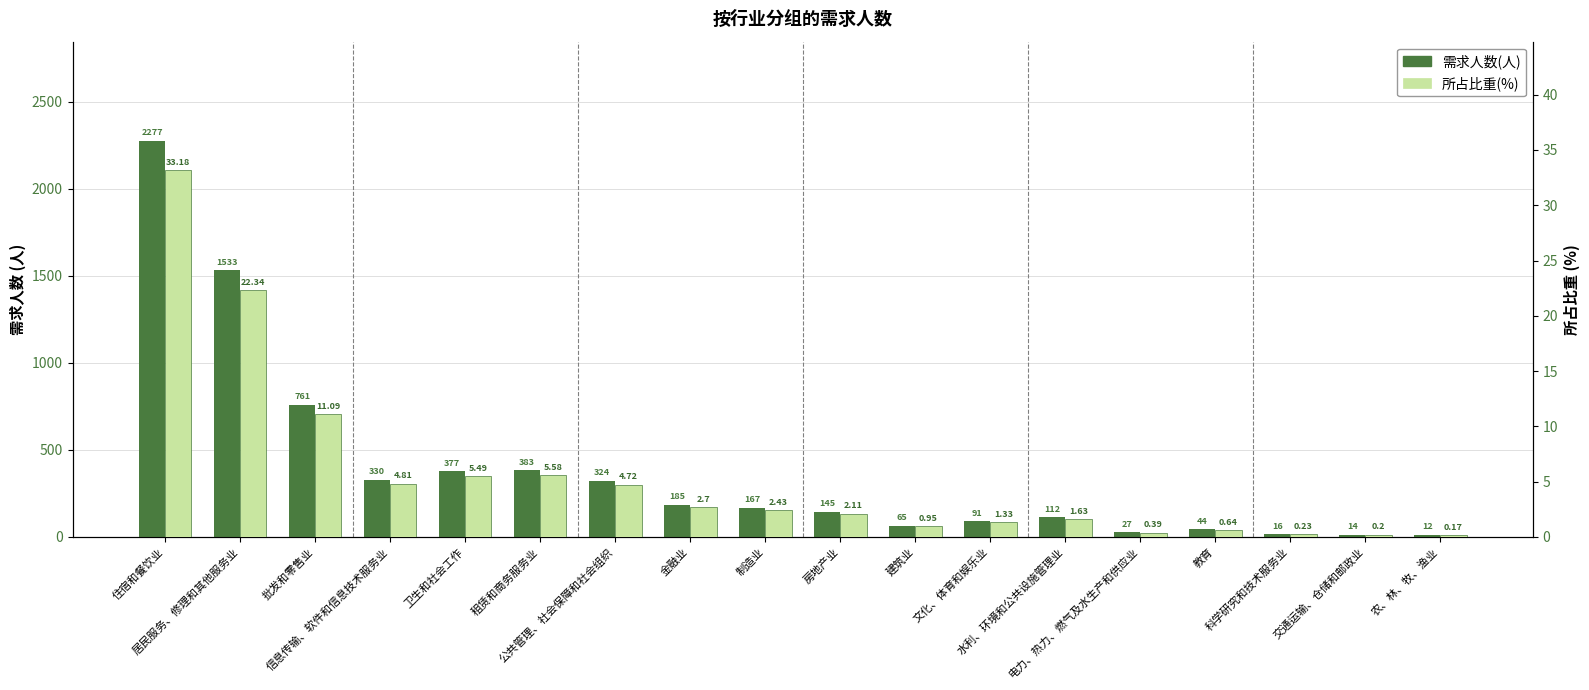

Reading left to right, transcribe all the data shown in this chart.

需求人数(人): 住宿和餐饮业=2277.0	居民服务、修理和其他服务业=1533.0	批发和零售业=761.0	信息传输、软件和信息技术服务业=330.0	卫生和社会工作=377.0	租赁和商务服务业=383.0	公共管理、社会保障和社会组织=324.0	金融业=185.0	制造业=167.0	房地产业=145.0	建筑业=65.0	文化、体育和娱乐业=91.0	水利、环境和公共设施管理业=112.0	电力、热力、燃气及水生产和供应业=27.0	教育=44.0	科学研究和技术服务业=16.0	交通运输、仓储和邮政业=14.0	农、林、牧、渔业=12.0
所占比重(%): 住宿和餐饮业=33.2	居民服务、修理和其他服务业=22.3	批发和零售业=11.1	信息传输、软件和信息技术服务业=4.8	卫生和社会工作=5.5	租赁和商务服务业=5.6	公共管理、社会保障和社会组织=4.7	金融业=2.7	制造业=2.4	房地产业=2.1	建筑业=0.9	文化、体育和娱乐业=1.3	水利、环境和公共设施管理业=1.6	电力、热力、燃气及水生产和供应业=0.4	教育=0.6	科学研究和技术服务业=0.2	交通运输、仓储和邮政业=0.2	农、林、牧、渔业=0.2